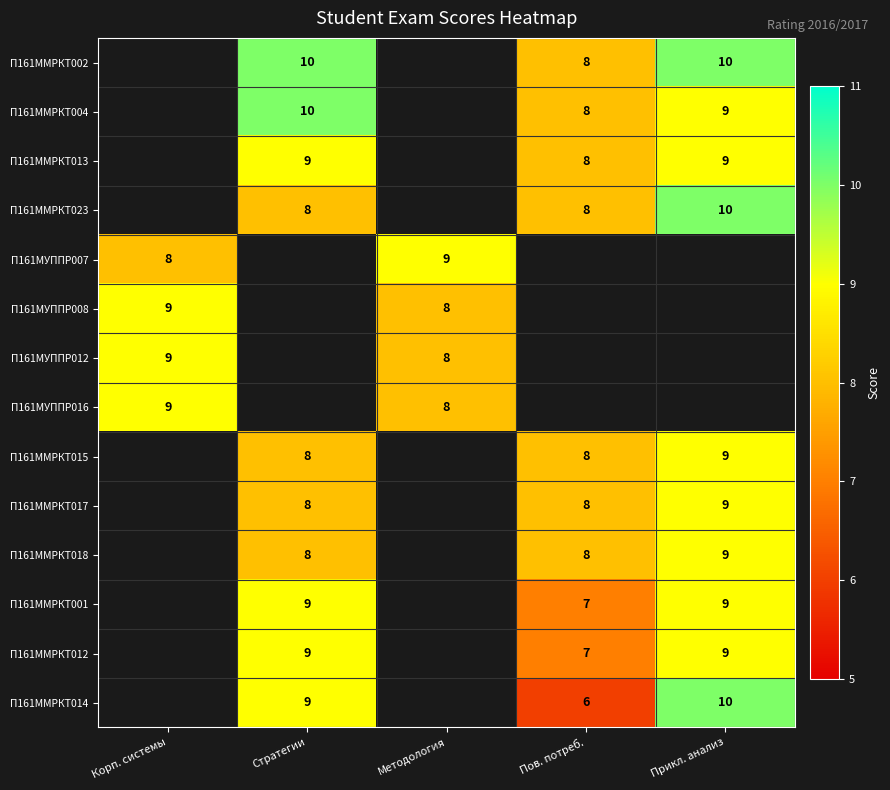

What is the sum of the П161ММРКТ012 values at Пов. потреб. and Прикл. анализ?

16